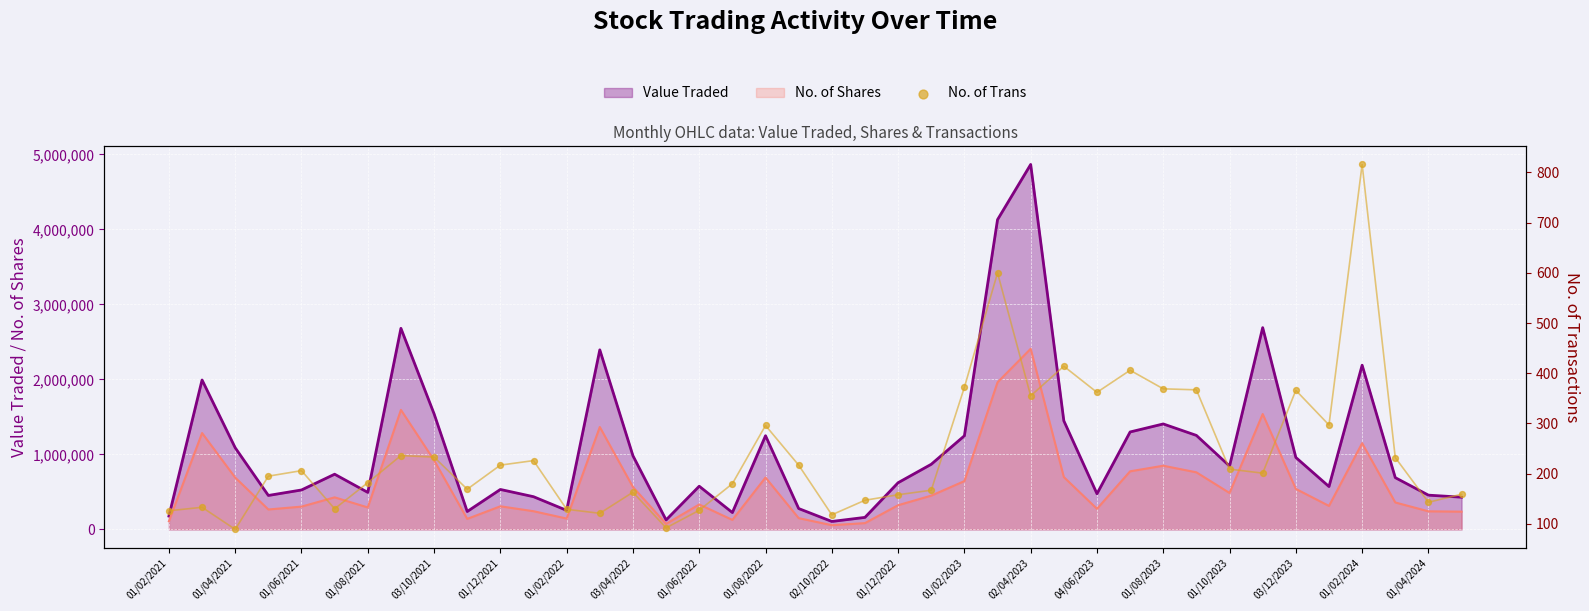

Between 01/04/2024 and 02/10/2022, which is larger?

01/04/2024